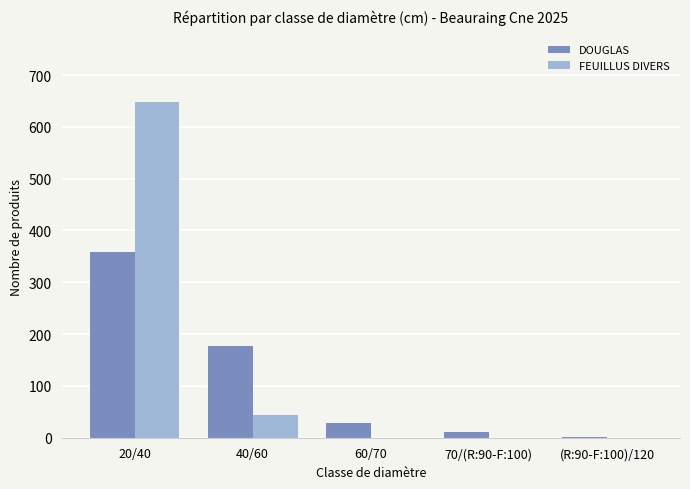

How many groups of bars are there?

5